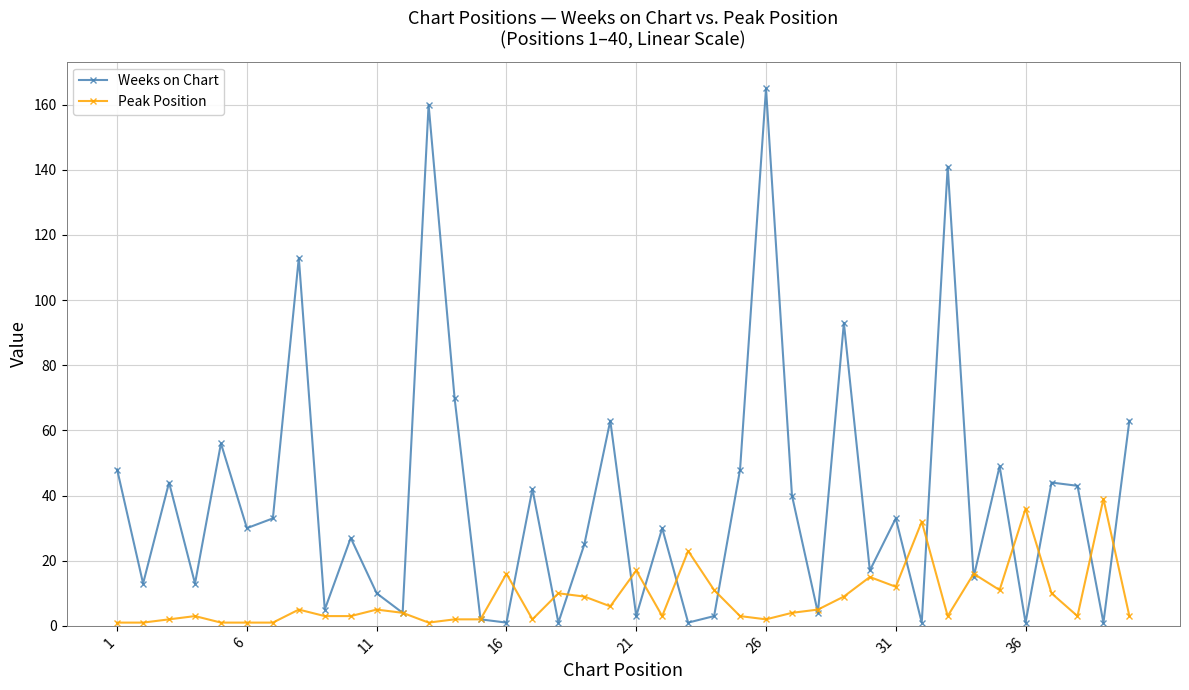

How many categories are shown in the chart?

40